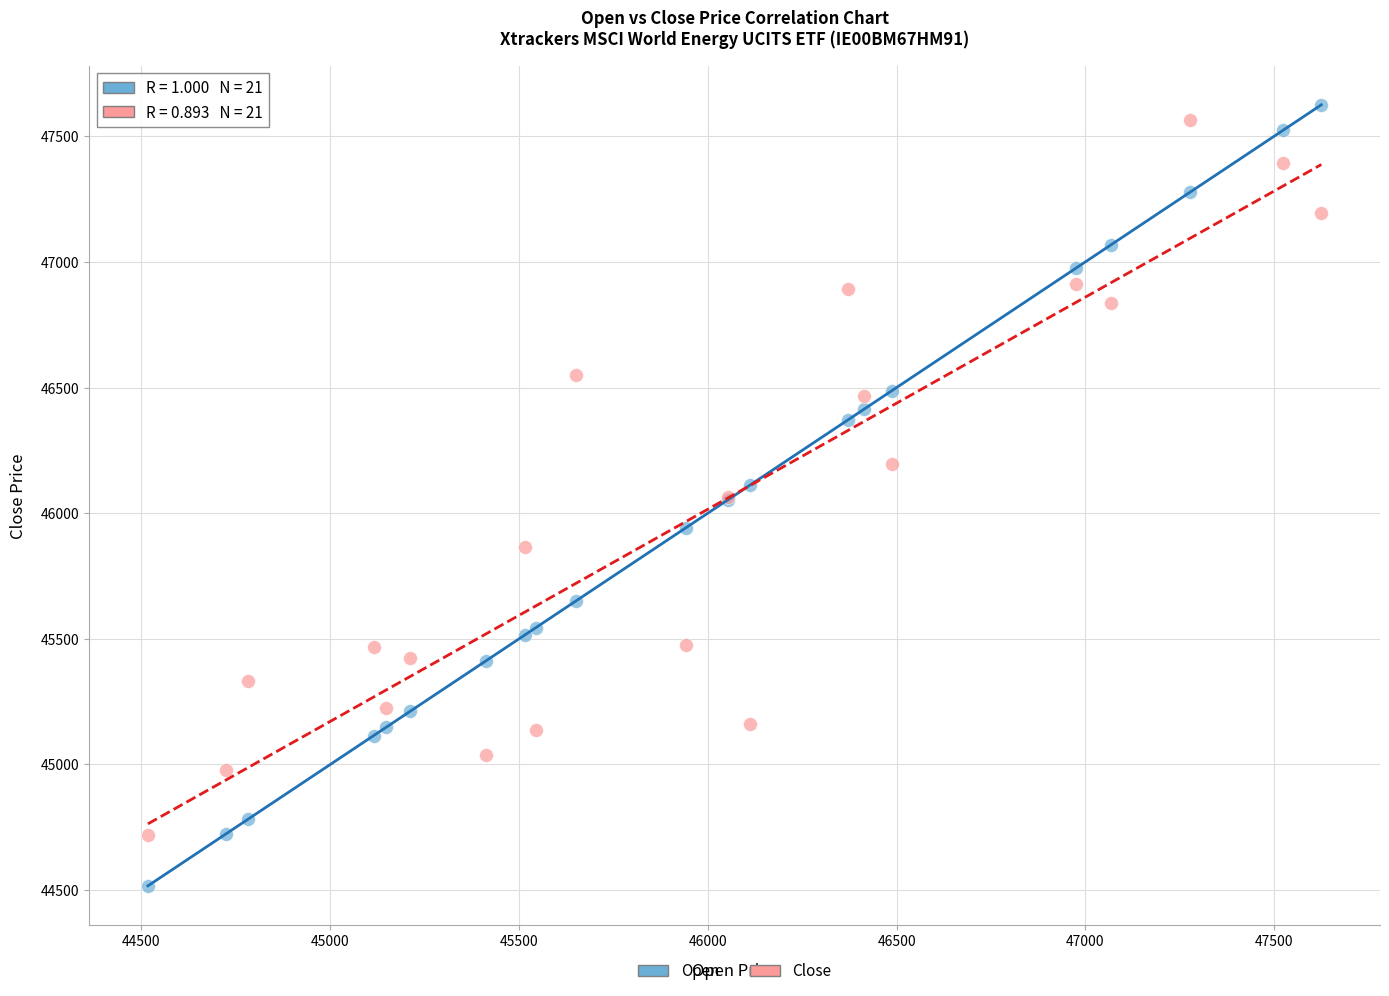

Which series contains the lowest Y value?

Open